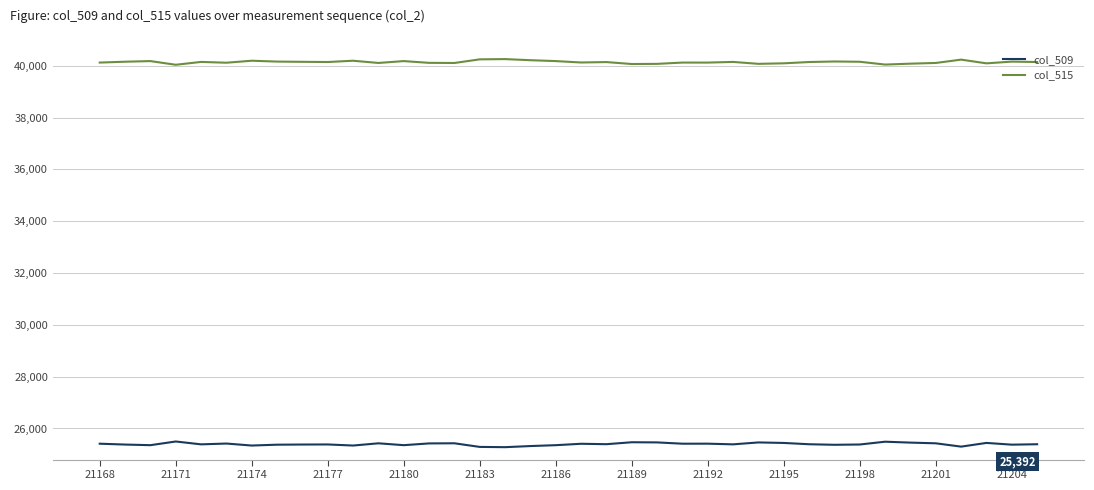

Which series has the largest total across all categories?

col_515